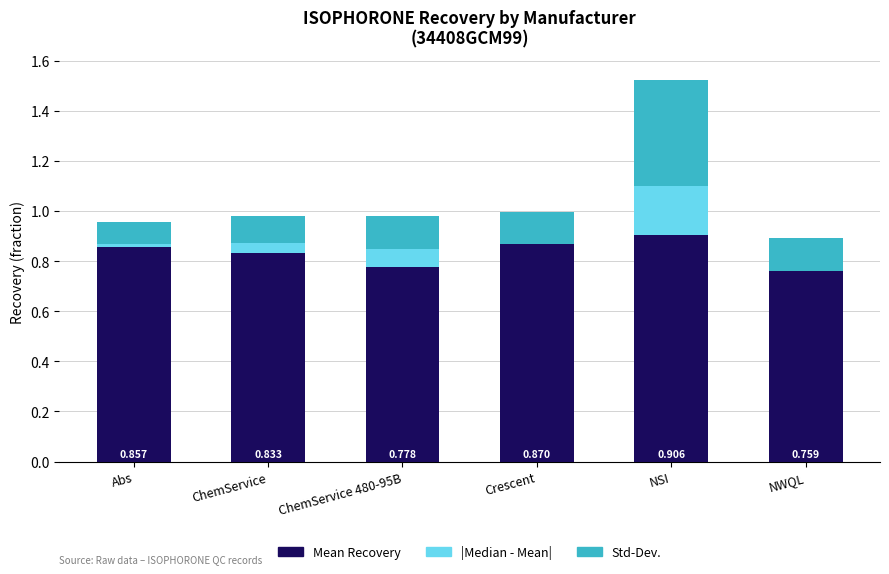

At which category is the sum across all series the highest?

NSI